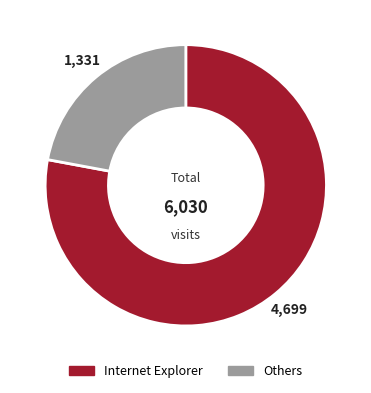

Is there any slice that represents more than half of the pie?

Yes